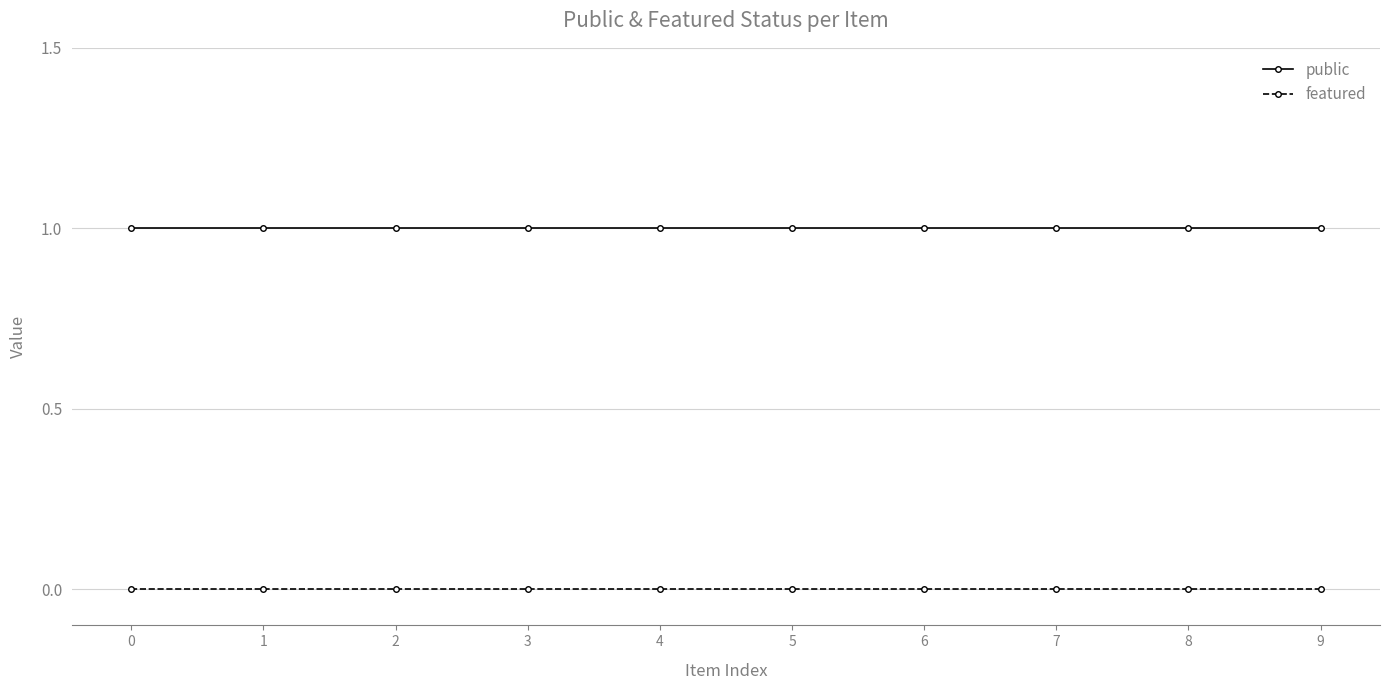

True or false: featured and public intersect in this chart.

False